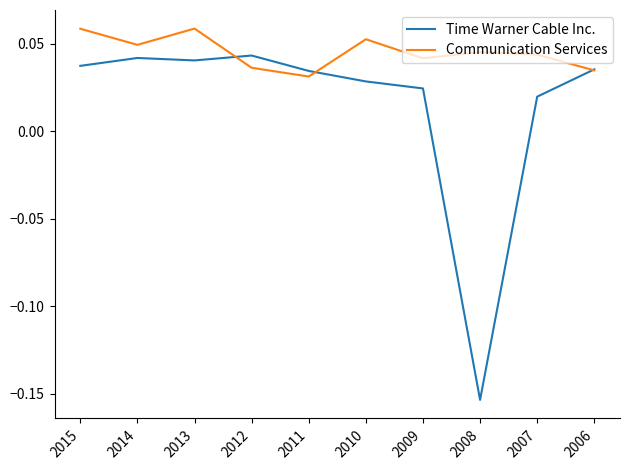

Which label corresponds to the smallest value in the chart?

2008